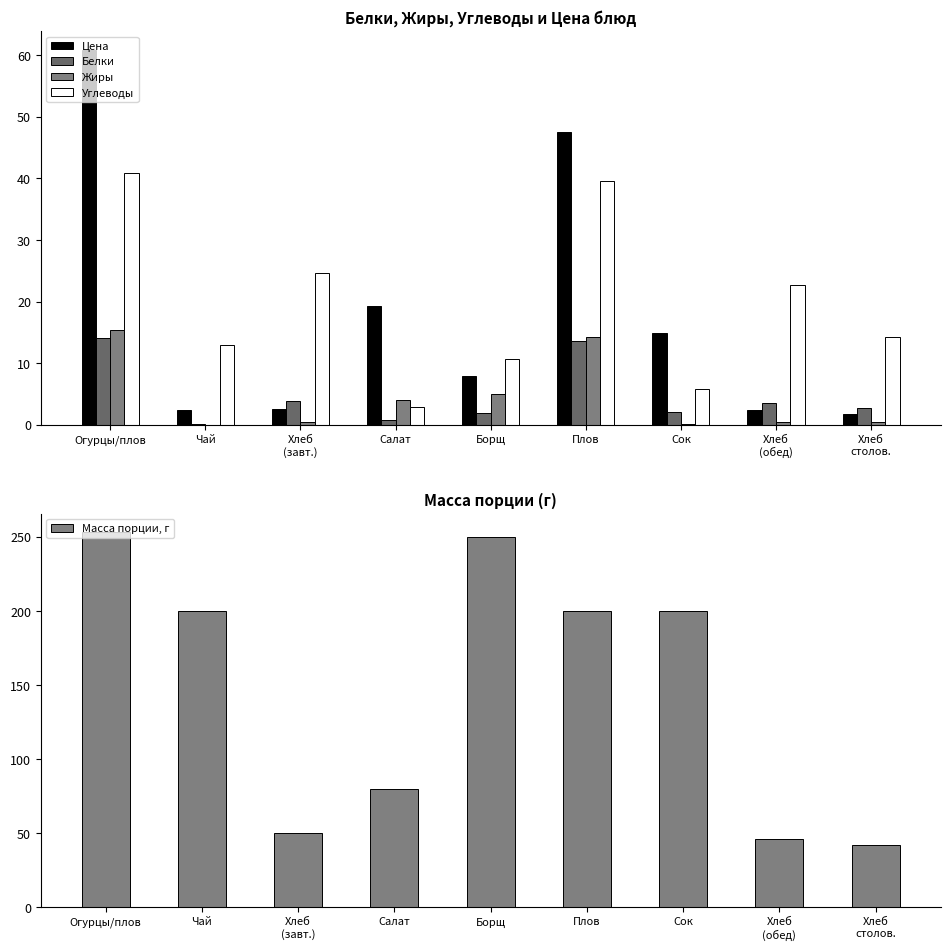

What is the difference between the maximum and minimum values in the Углеводы series?

38.0